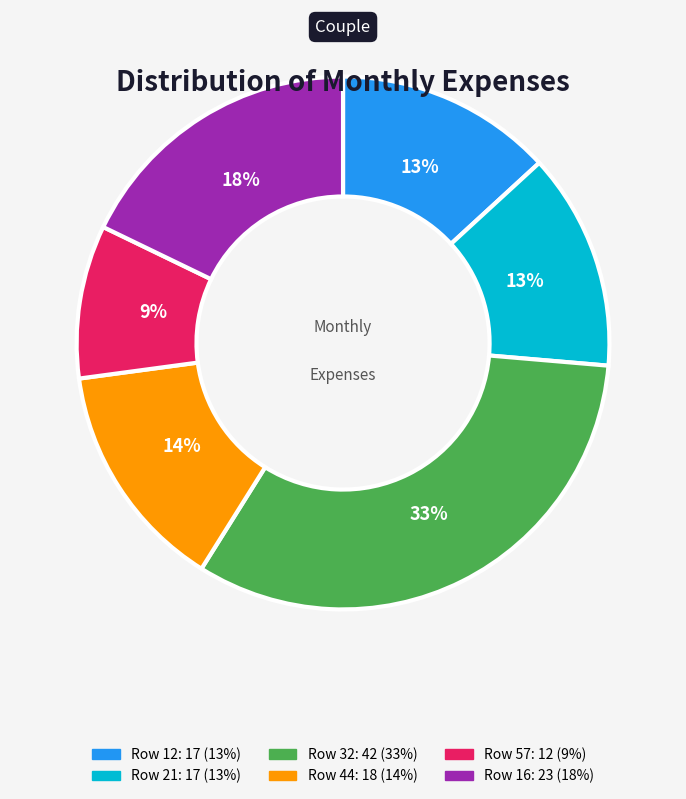

Is there any slice that represents more than half of the pie?

No